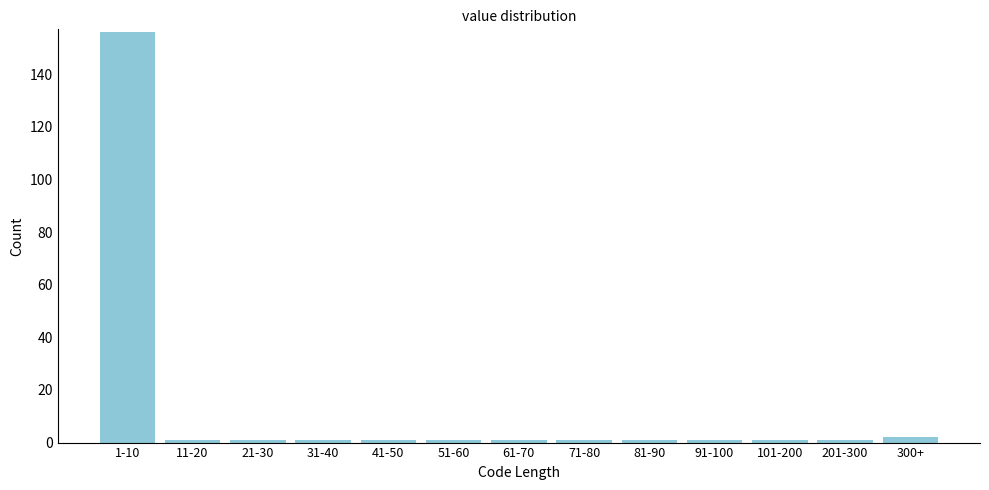

Reading left to right, list all the values displayed in this chart.

1-10=156	11-20=1	21-30=1	31-40=1	41-50=1	51-60=1	61-70=1	71-80=1	81-90=1	91-100=1	101-200=1	201-300=1	300+=2